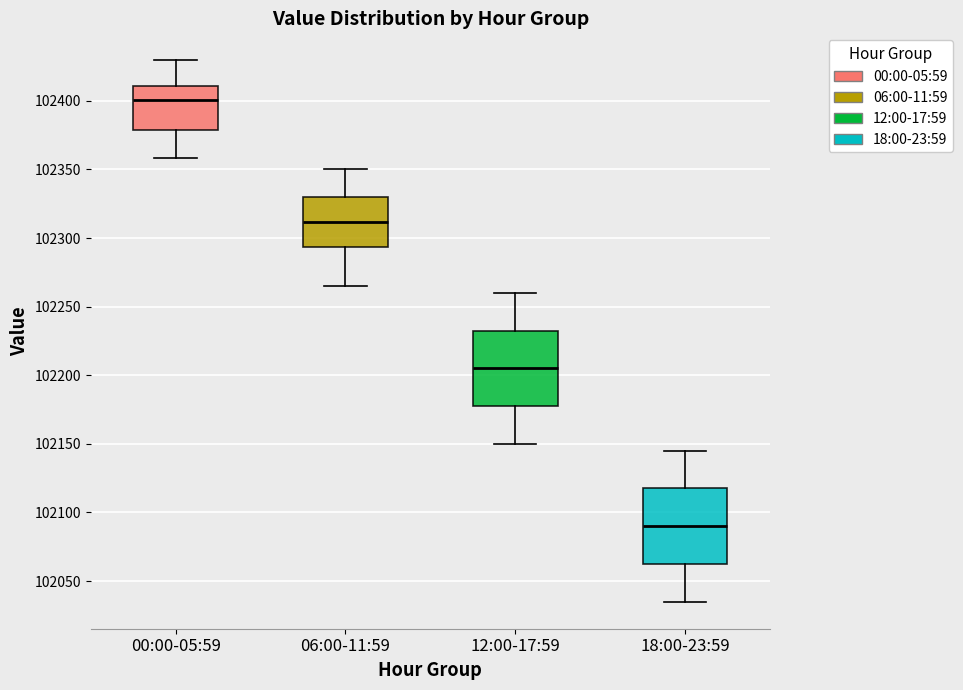

Where does the lower whisker of the box for 00:00-05:59 end on the y-axis? The values are not printed on the chart, so give them approximately, as read against the axis.

102360